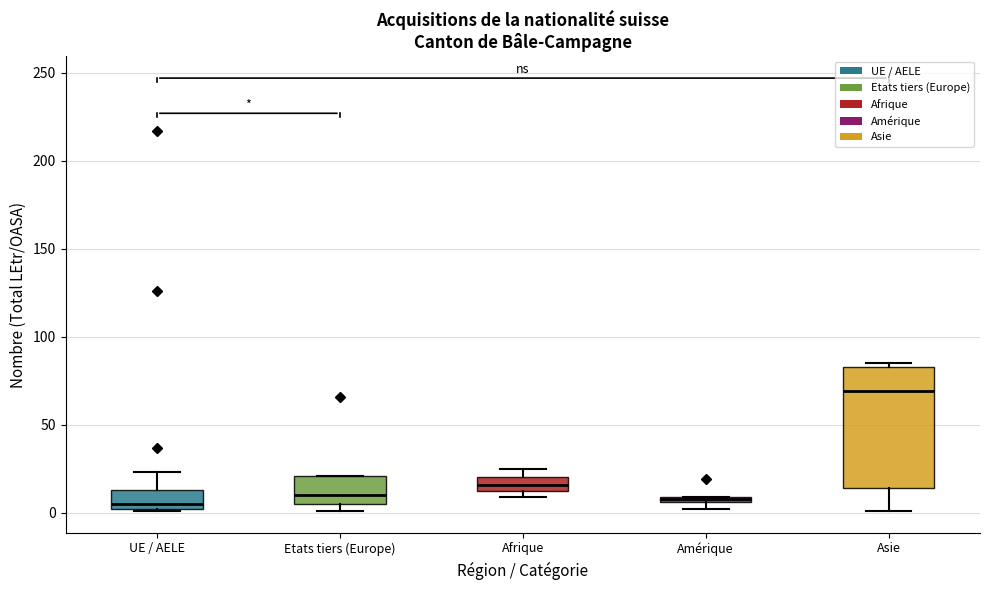

Where is the lower edge of the box for Afrique on the y-axis? The values are not printed on the chart, so give them approximately, as read against the axis.

15